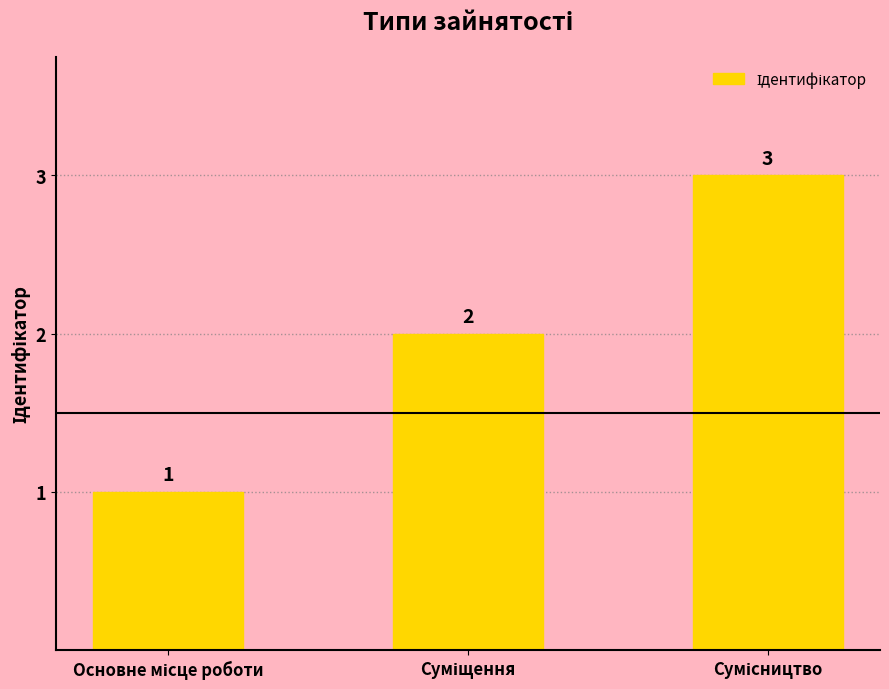

Count the values in the range 1 to 3.

3